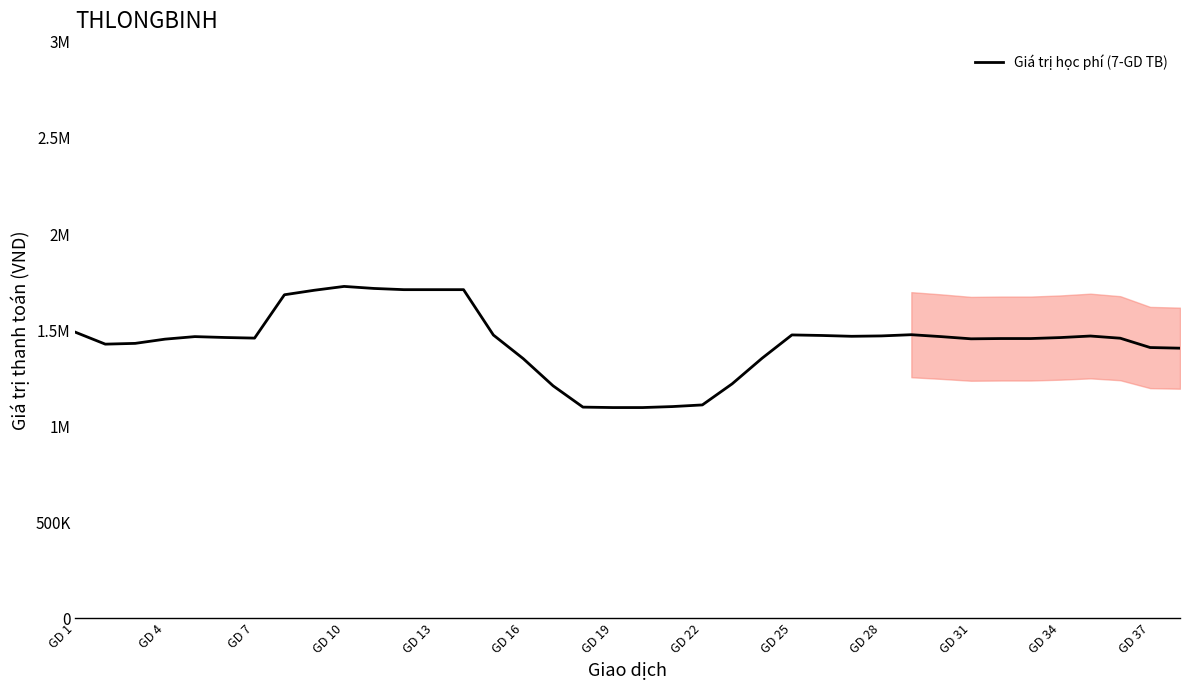

Does the chart display data point markers on the line(s)?

No